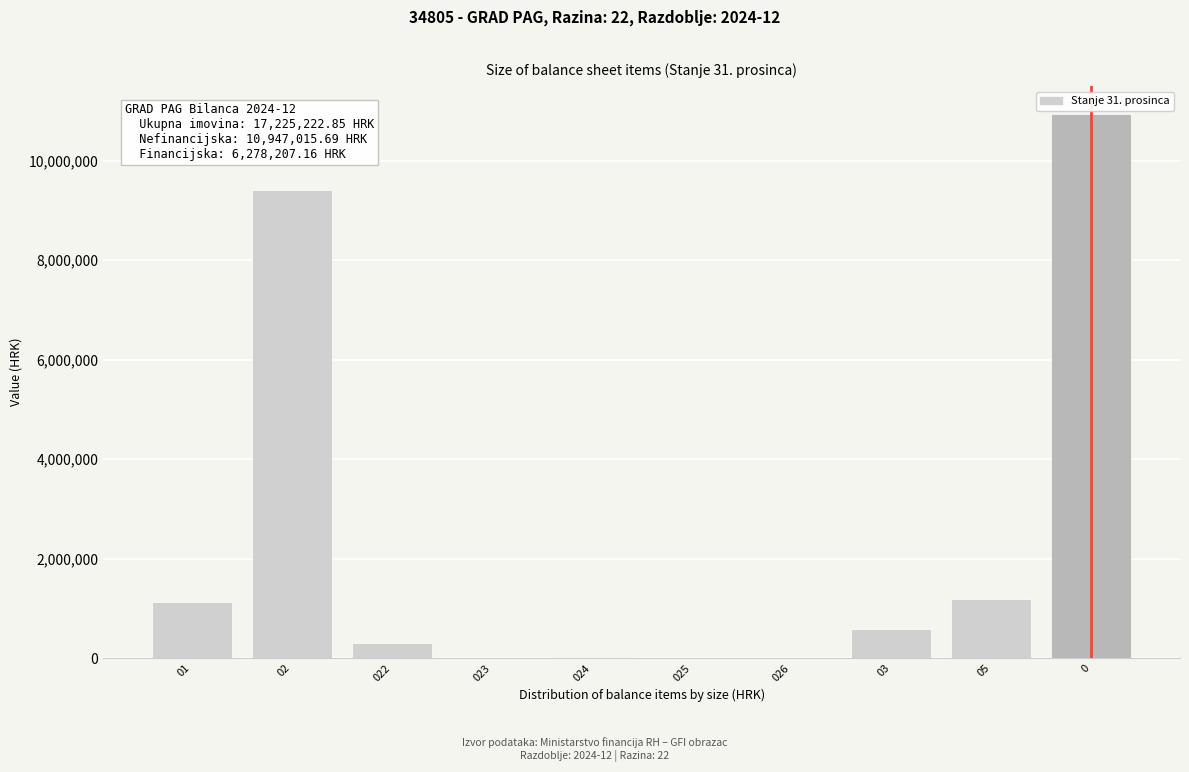

Is it true that the value at 0 is 5843831.0?

False